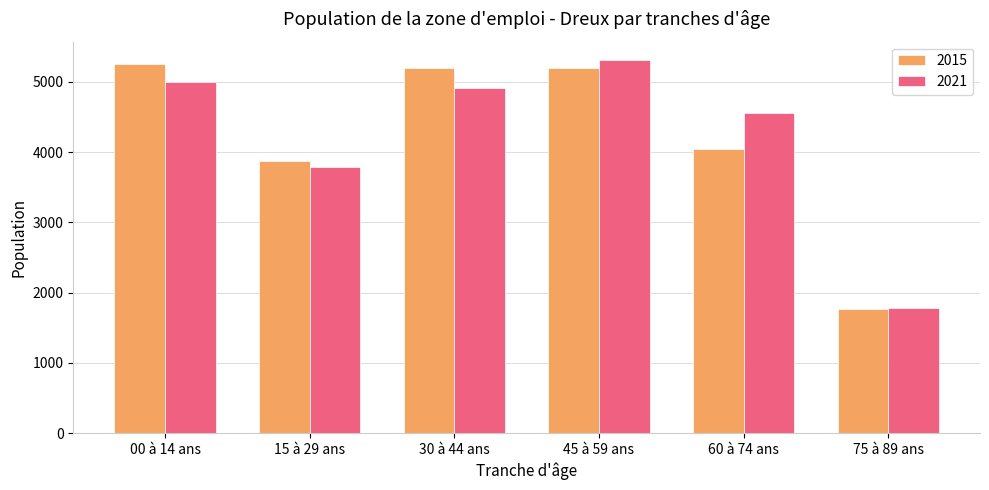

What is the difference between the 2021 values at 60 à 74 ans and 30 à 44 ans?

349.0